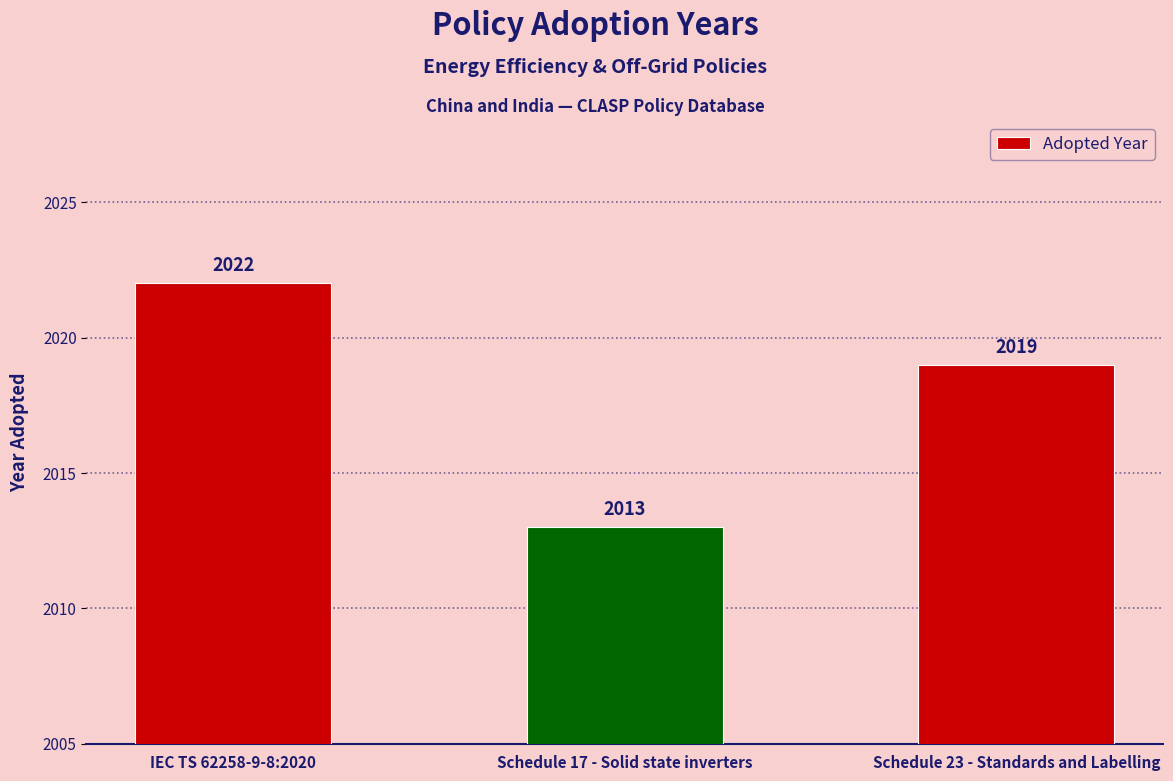

Count the values in the range 2013 to 2022.

3